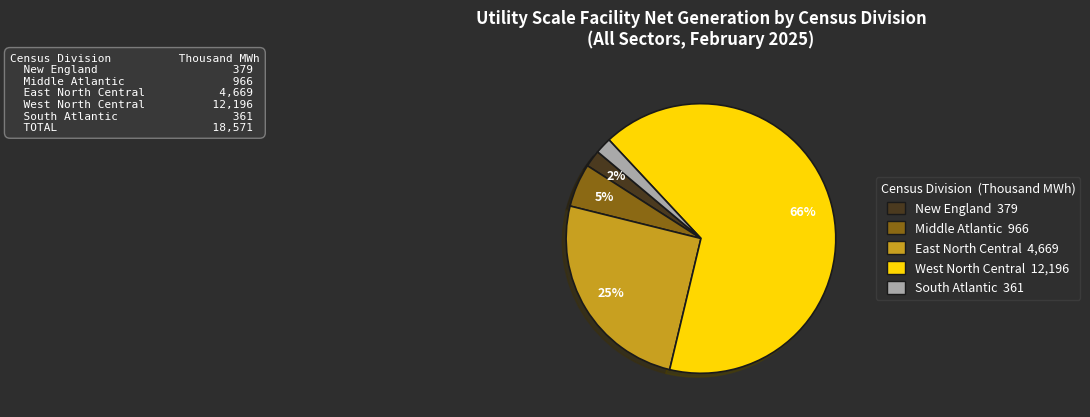

To the nearest percent, what is the average slice percentage?

20%